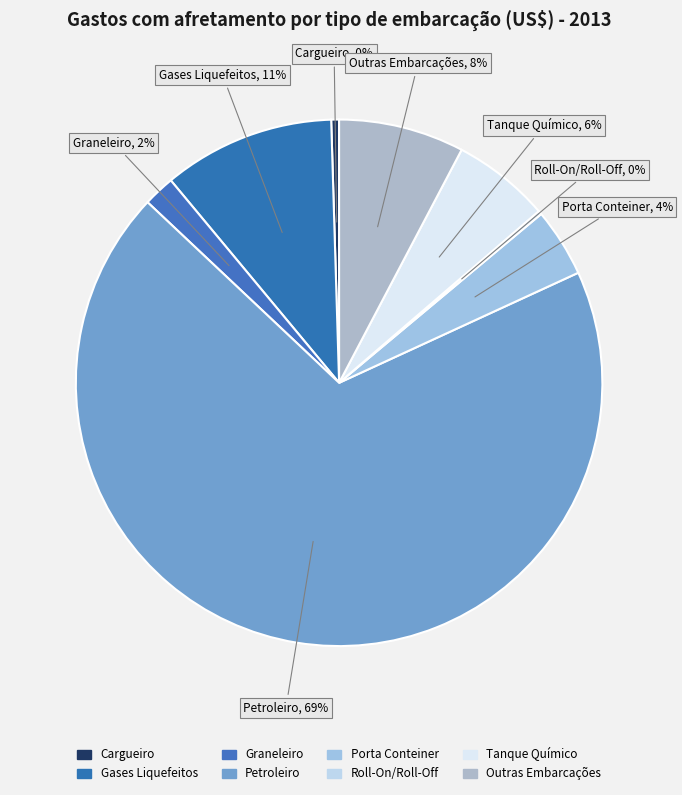

Is it true that Petroleiro is 55% of the pie?

False